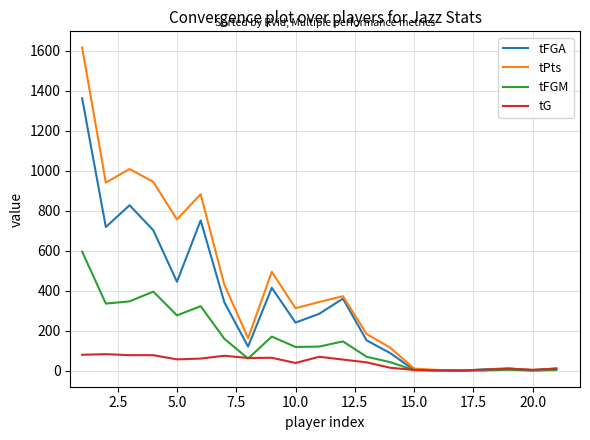

Rank the series by their maximum value, from highest to lowest.

tPts, tFGA, tFGM, tG